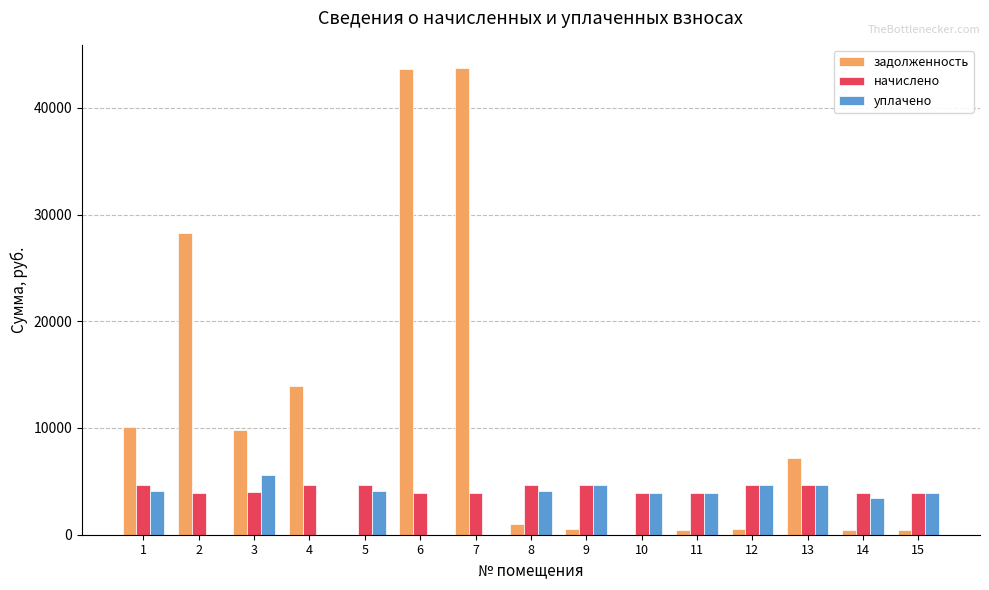

Which series changed the most between 1 and 8?

задолженность